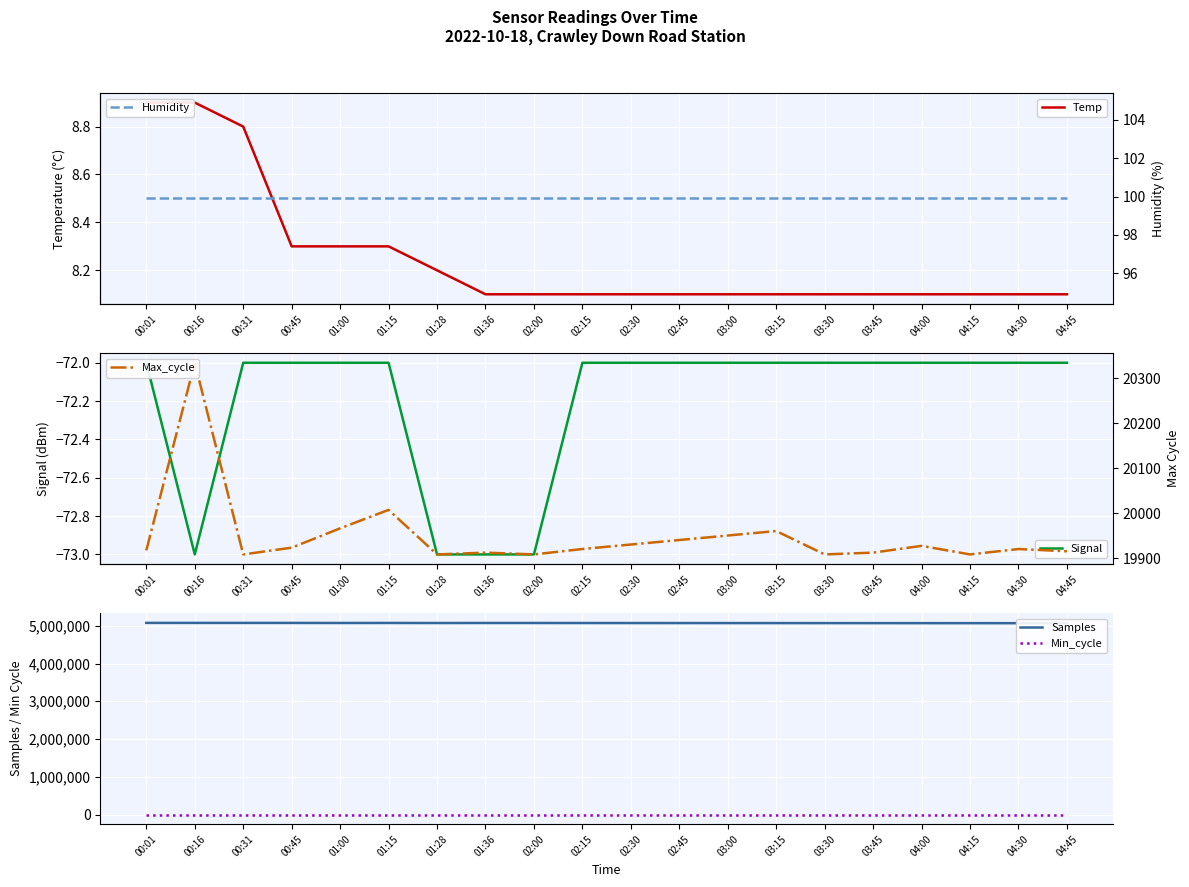

Is the value of Min_cycle at 04:00 greater than the value of Samples at 00:31?

No